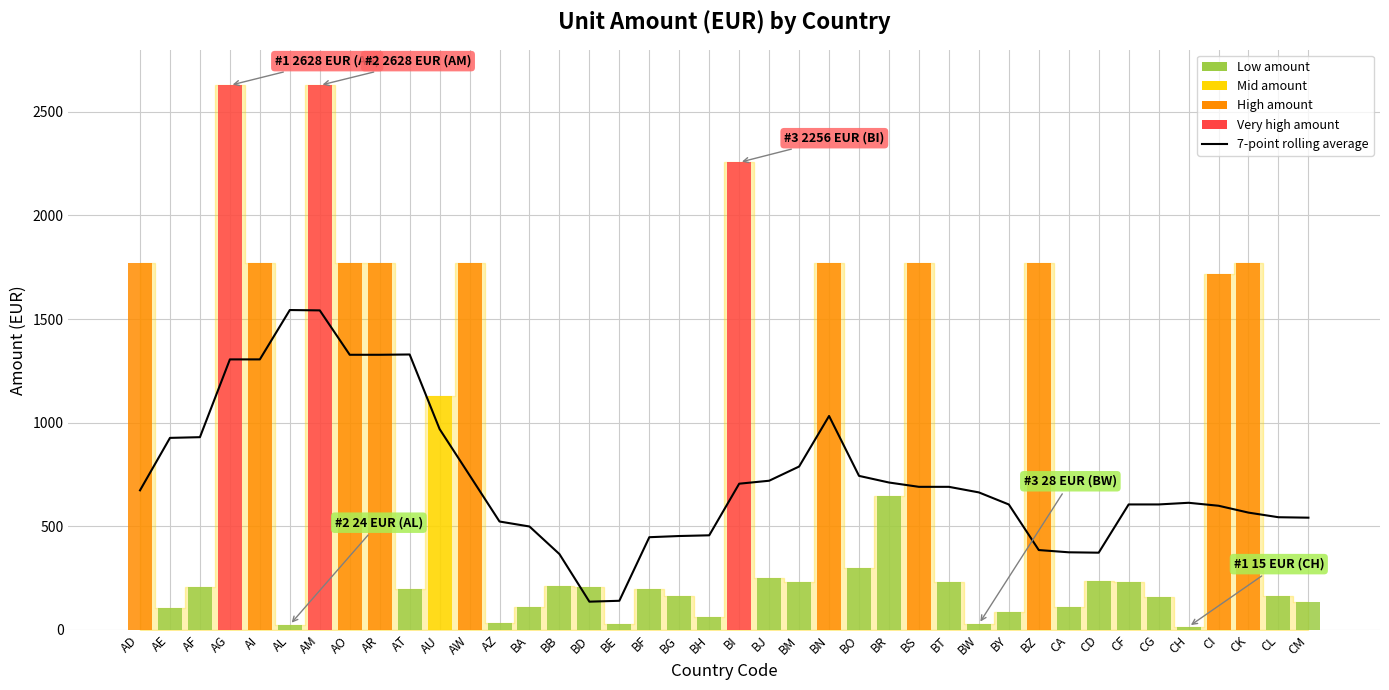

At which label is the value closest to 839?

BM